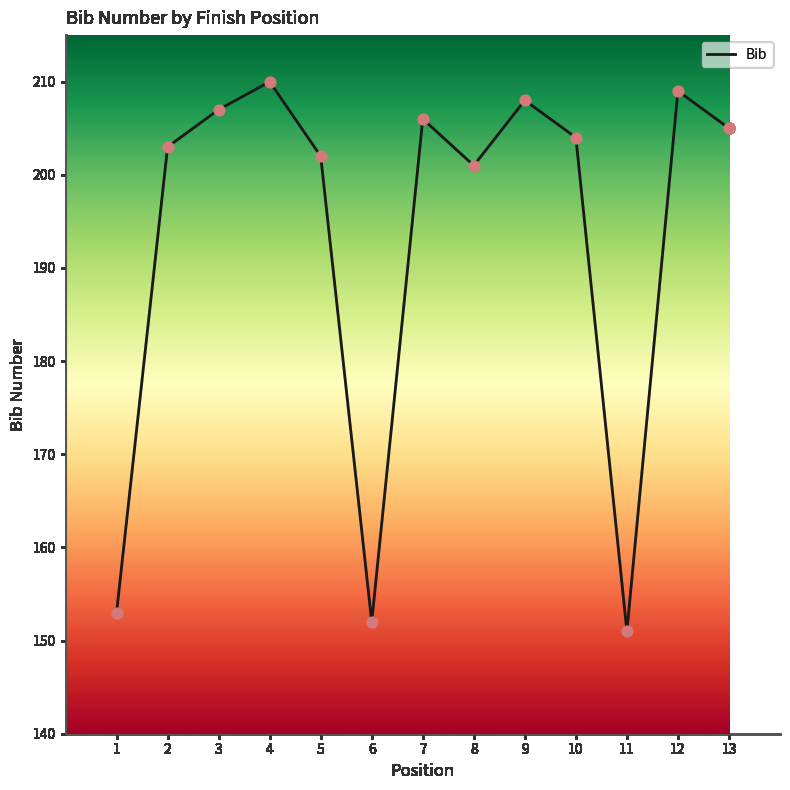

Approximately how many times larger is the value at 5 compared to 7?

1.0